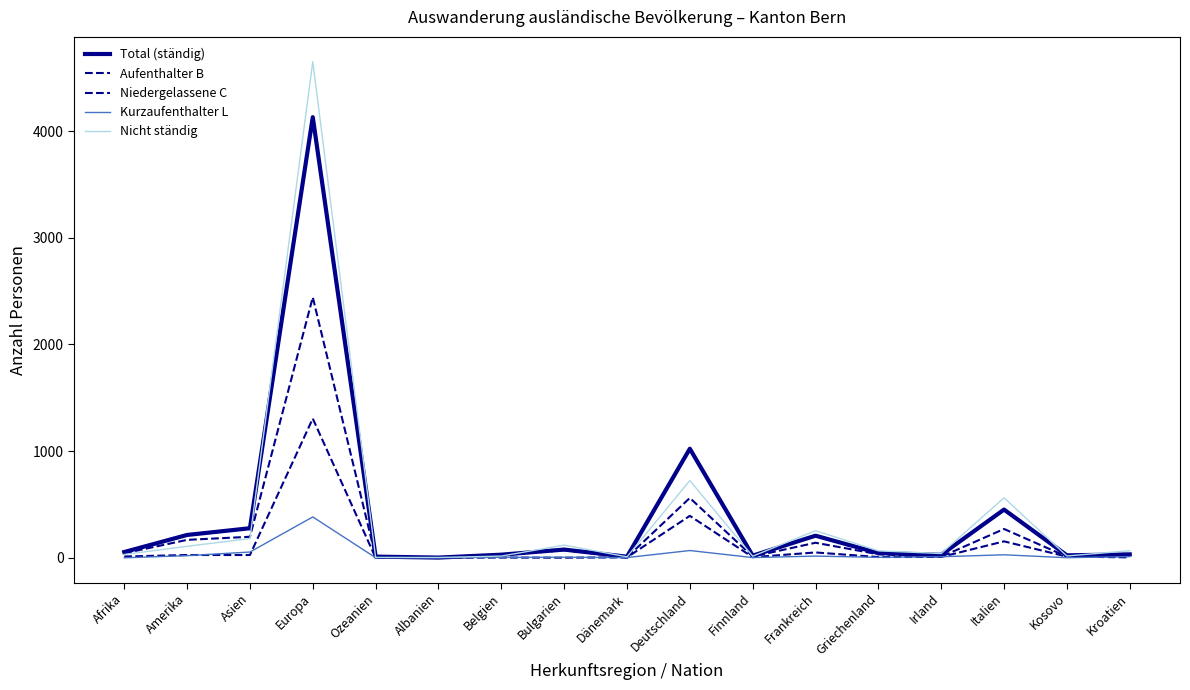

How many lines are shown in the chart?

5